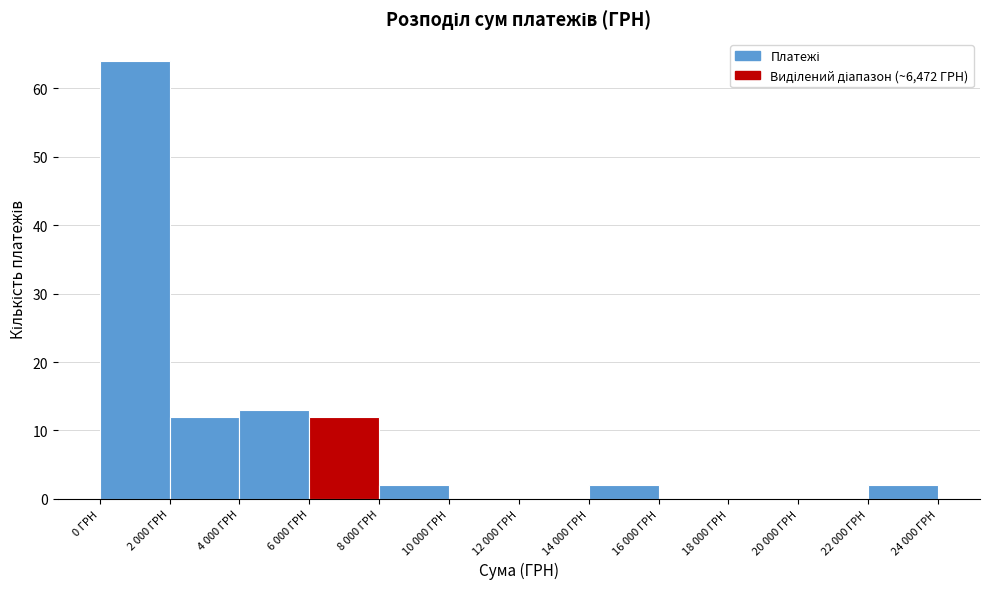

Reading left to right, transcribe all the data shown in this chart.

0 ГРН=64	2 000 ГРН=12	4 000 ГРН=13	6 000 ГРН=12	8 000 ГРН=2	10 000 ГРН=0	12 000 ГРН=0	14 000 ГРН=2	16 000 ГРН=0	18 000 ГРН=0	20 000 ГРН=0	22 000 ГРН=2